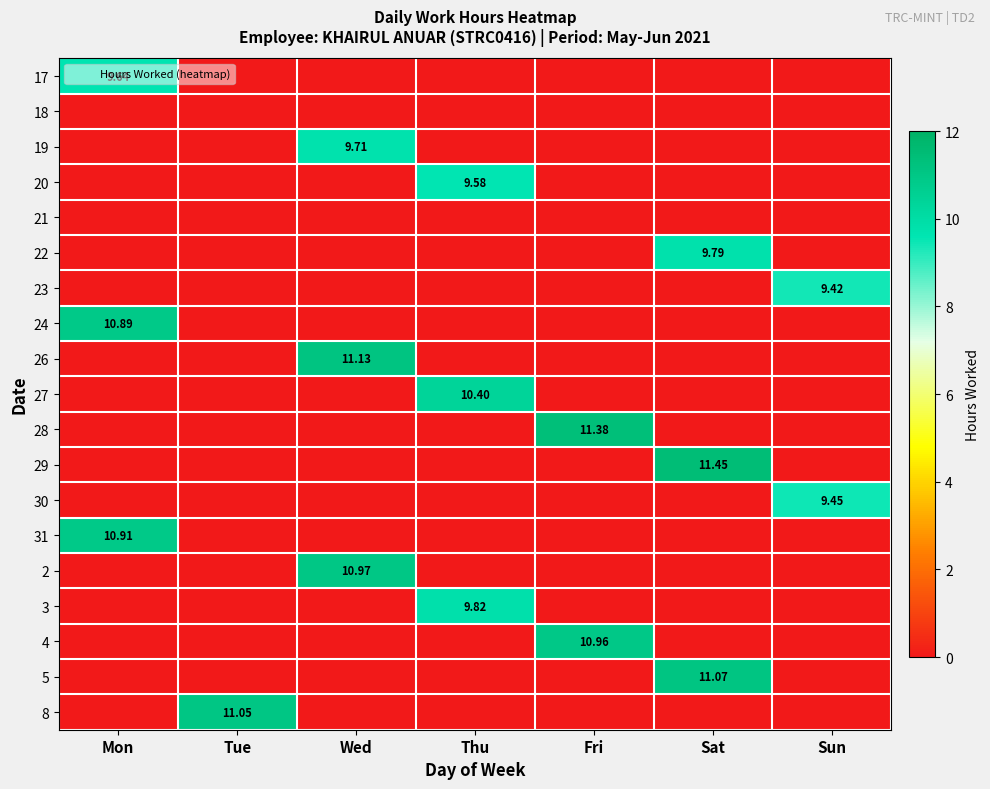

Which category has the highest value across all series?

Sat